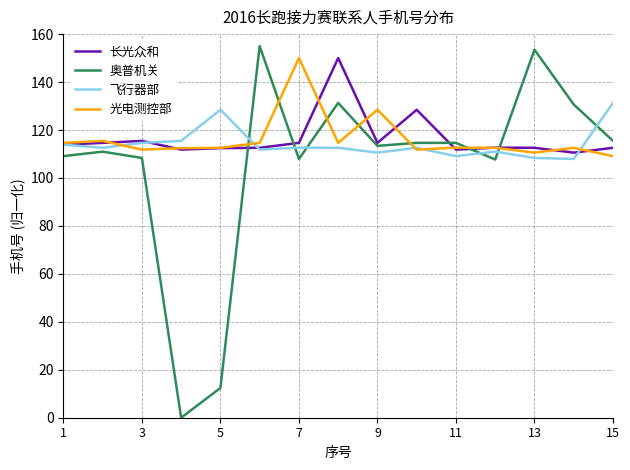

What is the maximum value for 飞行器部?

131.3